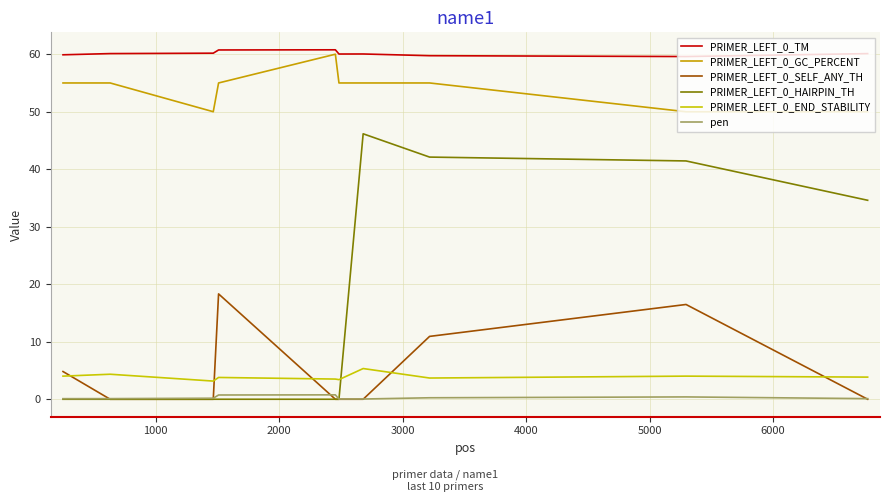

What is the maximum value shown in the chart?

60.8